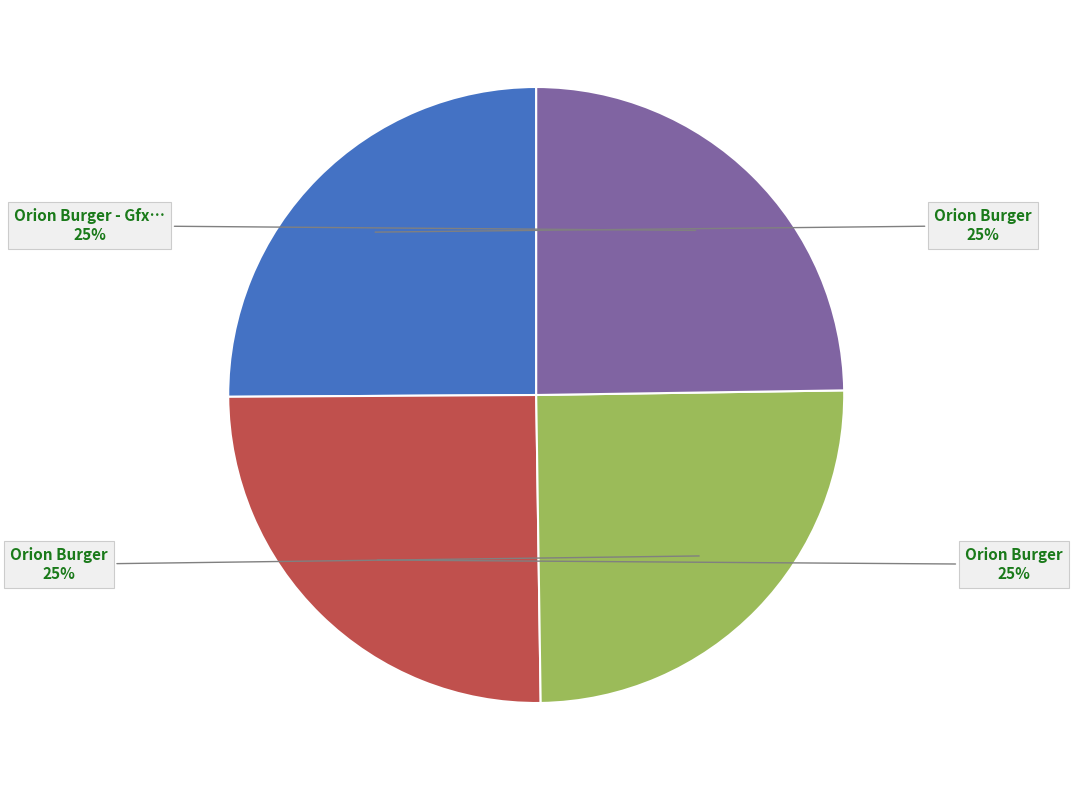

To the nearest percent, what is the average slice percentage?

25%